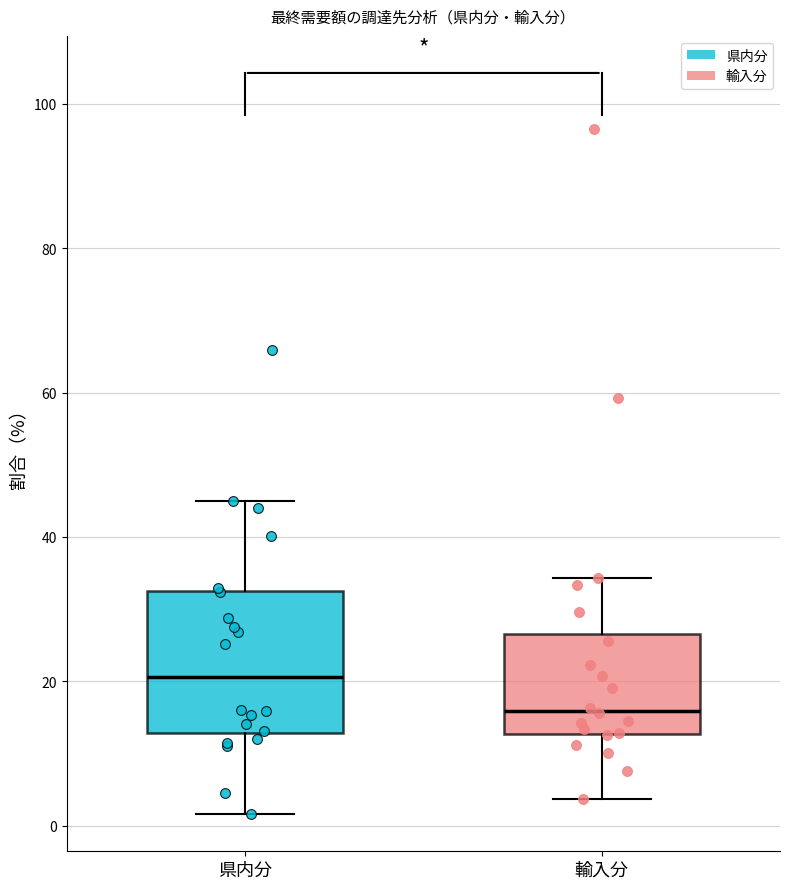

Where is the lower edge of the box for 輸入分 on the y-axis? The values are not printed on the chart, so give them approximately, as read against the axis.

12